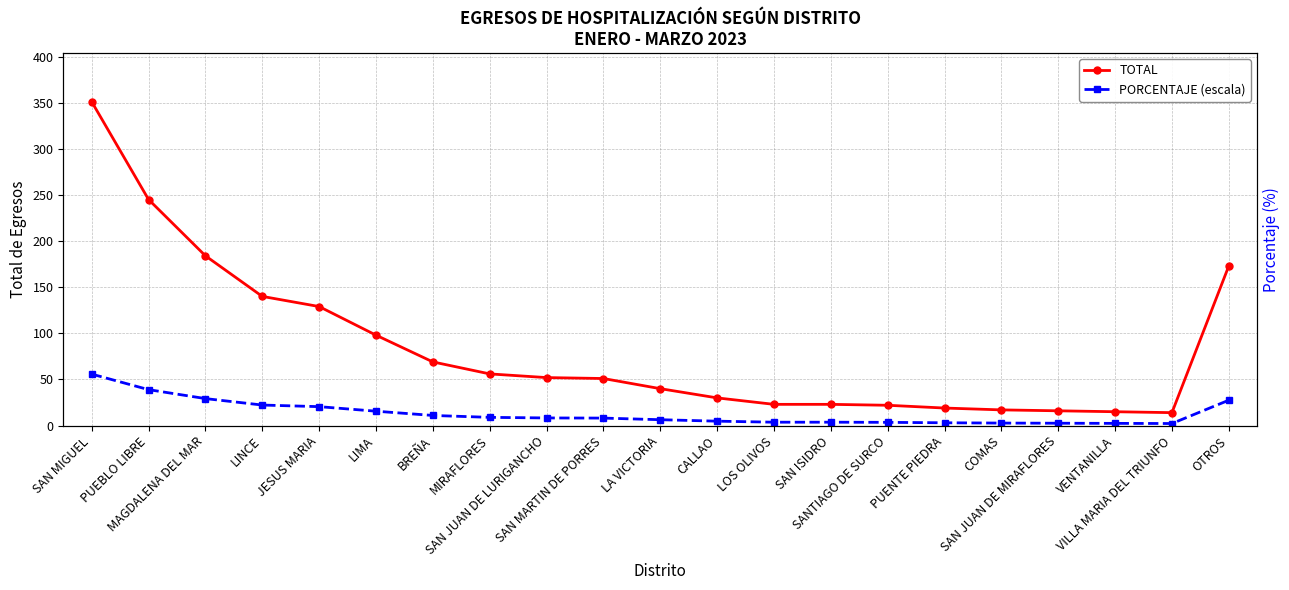

What are all the series names shown in the legend?

TOTAL, PORCENTAJE (escala)